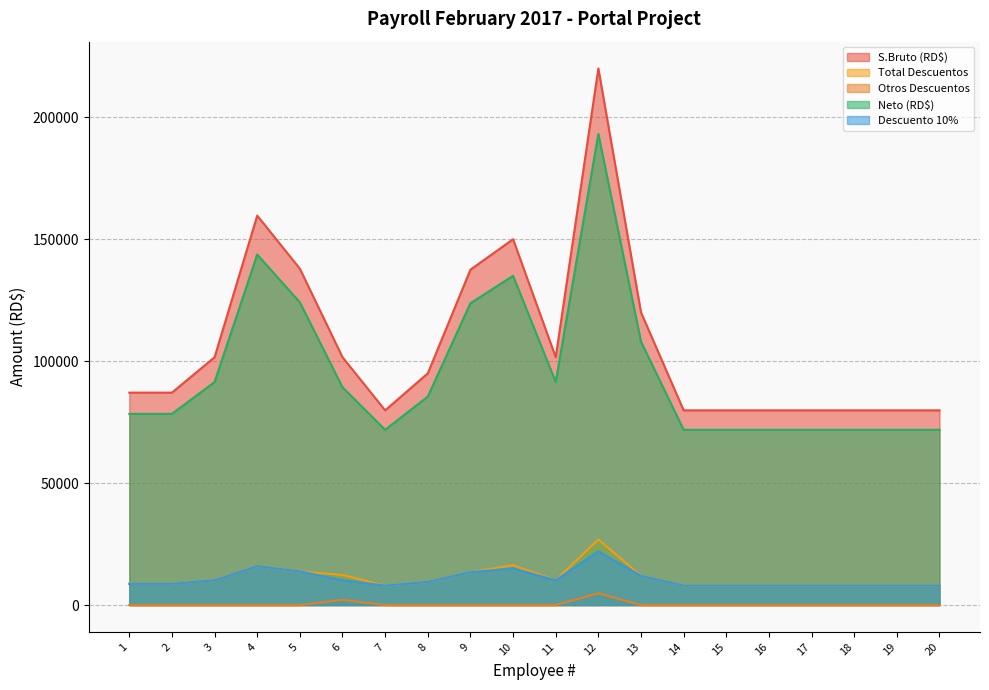

Where is the first local minimum for Descuento 10%?

7